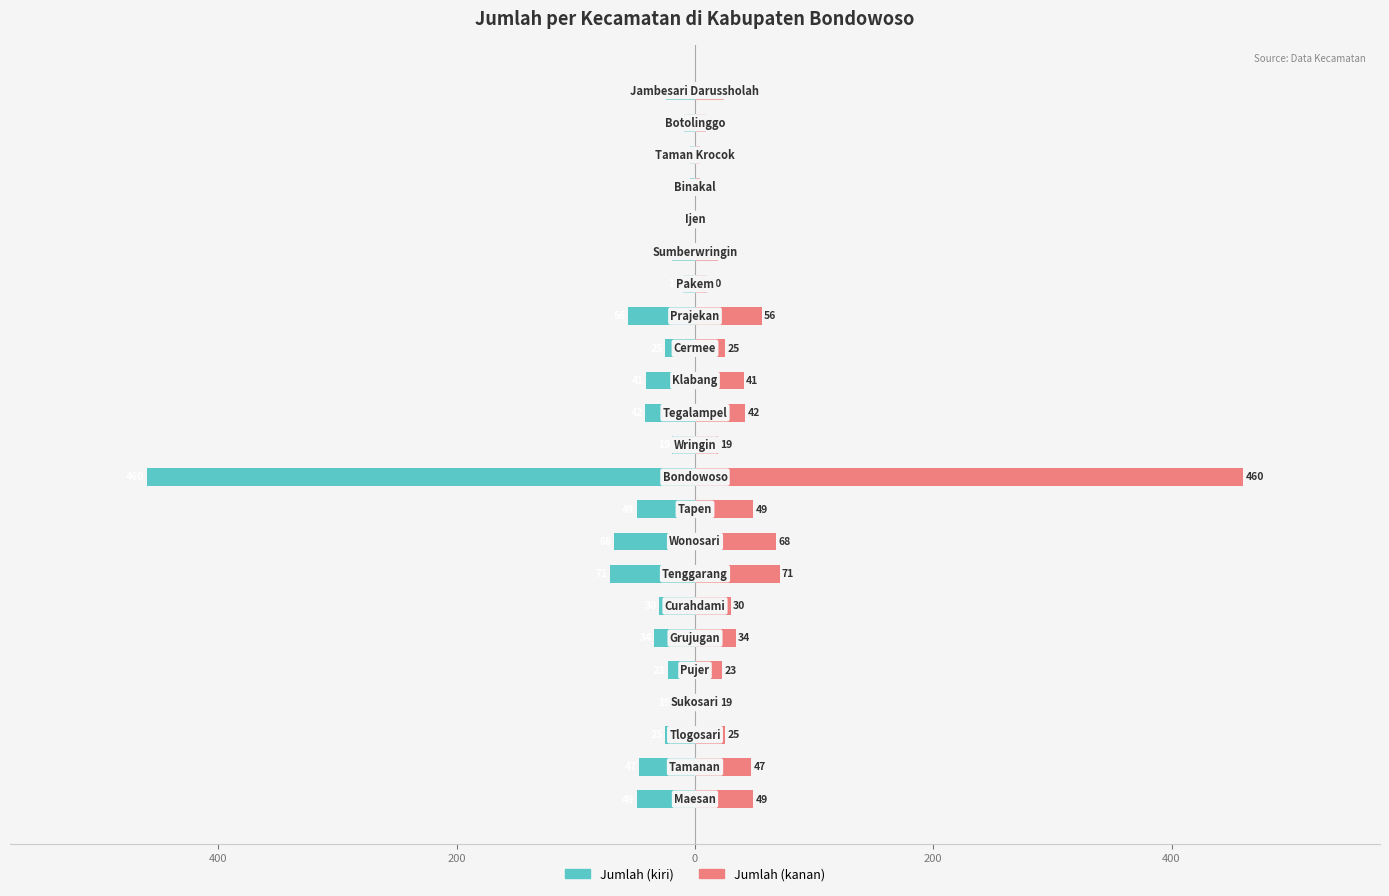

How many data points in Kecamatan (kanan) are less than 25?

10